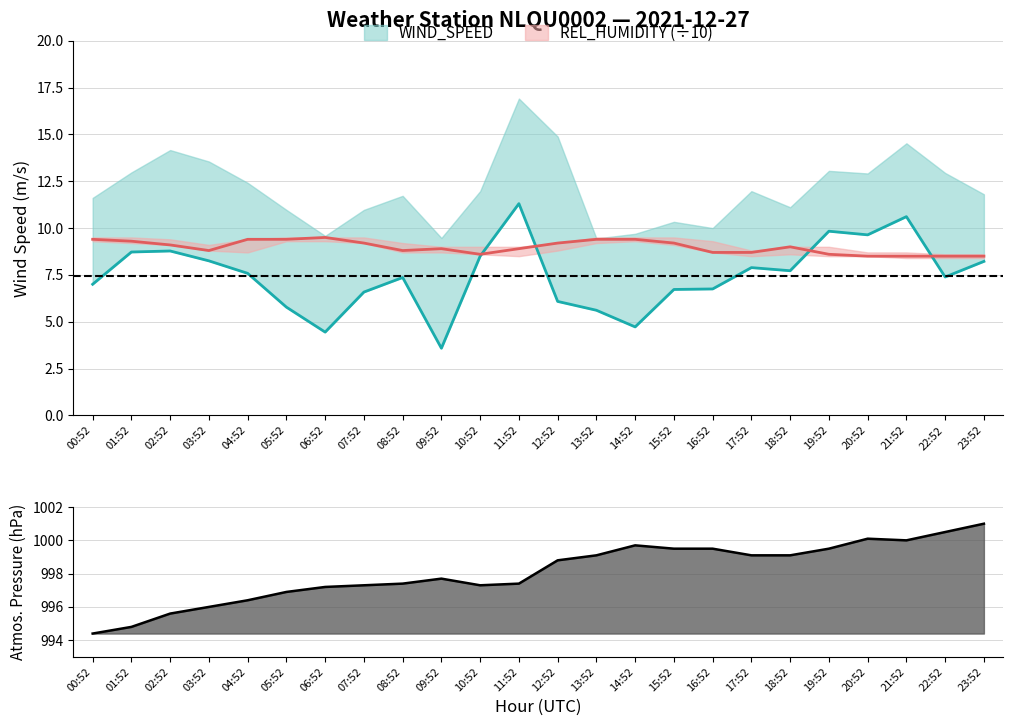

True or false: WIND_SPEED has a value of 10.0 at 04:52.

False